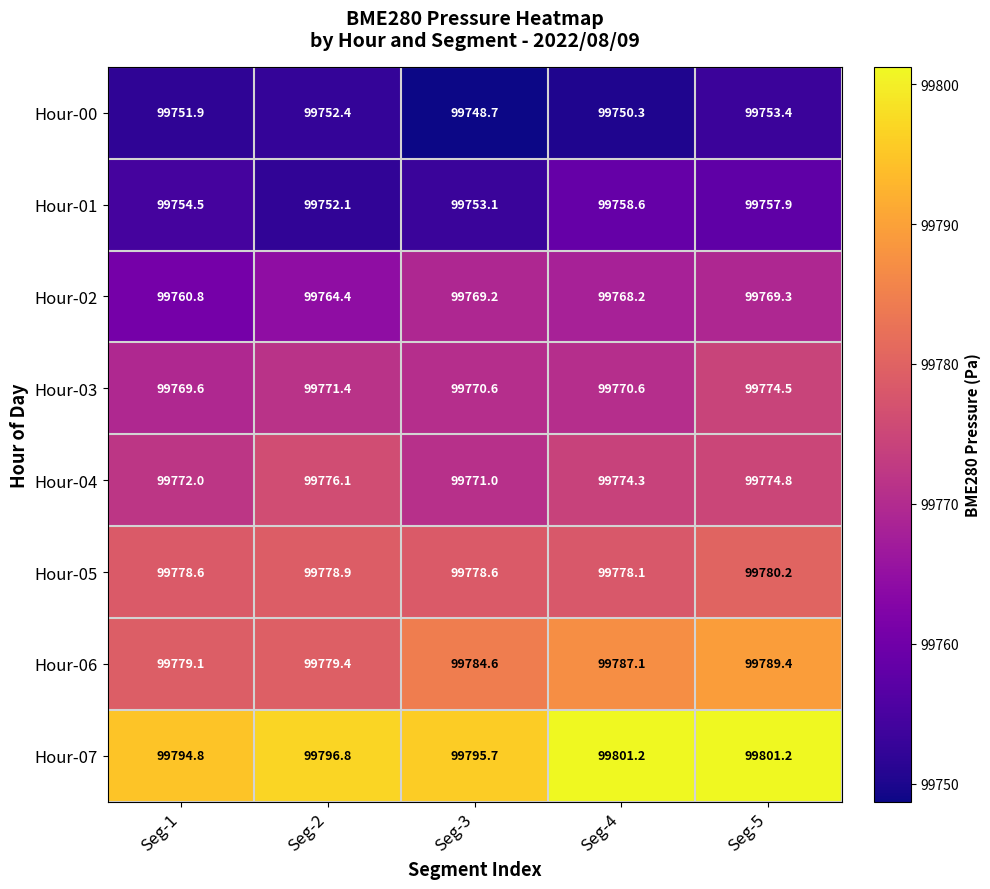

Which series has the largest total across all categories?

Hour-07